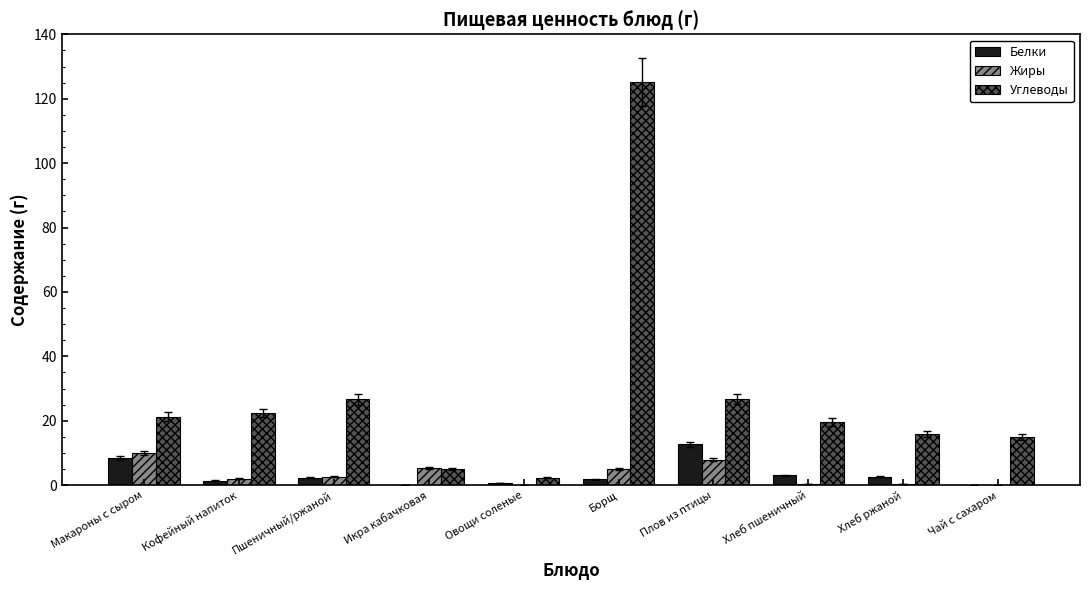

At which label does Углеводы first exceed 21?

Макароны с сыром